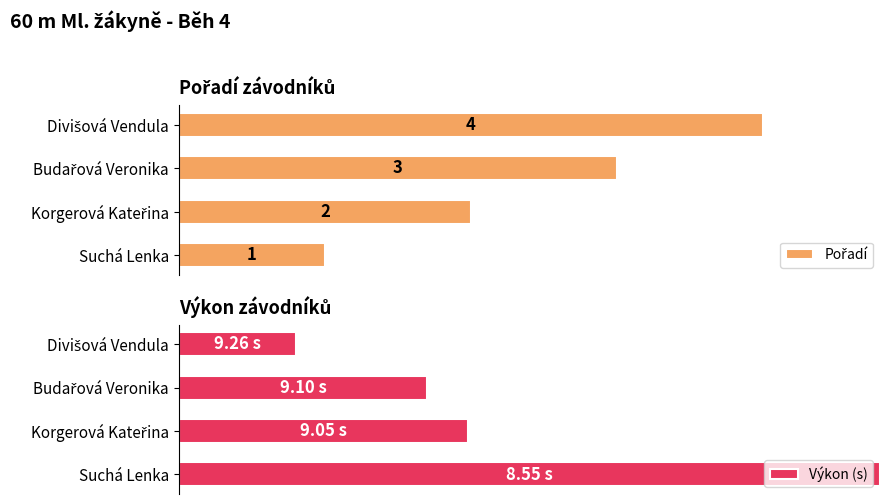

Rank the series at Suchá Lenka from lowest to highest value.

Pořadí, Výkon (s)